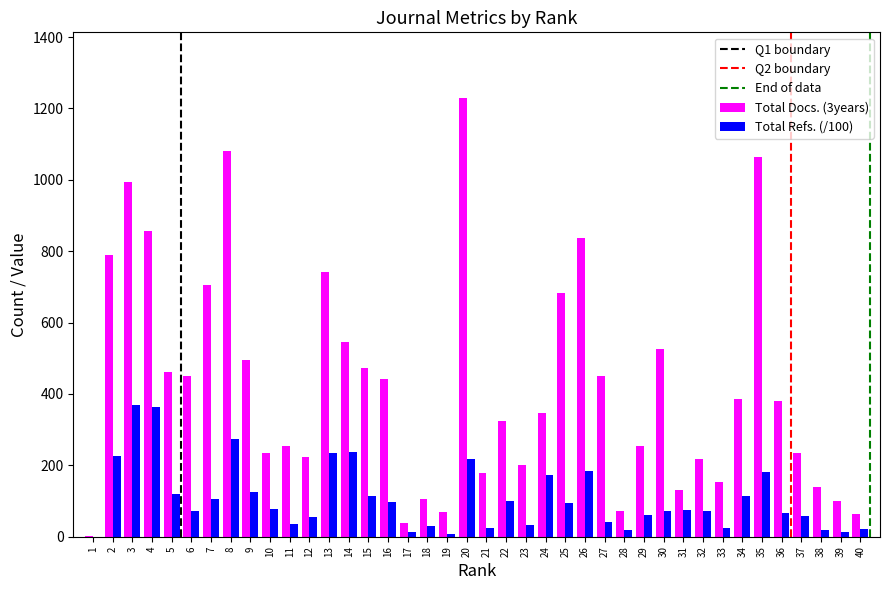

How many distinct data groups are displayed?

2